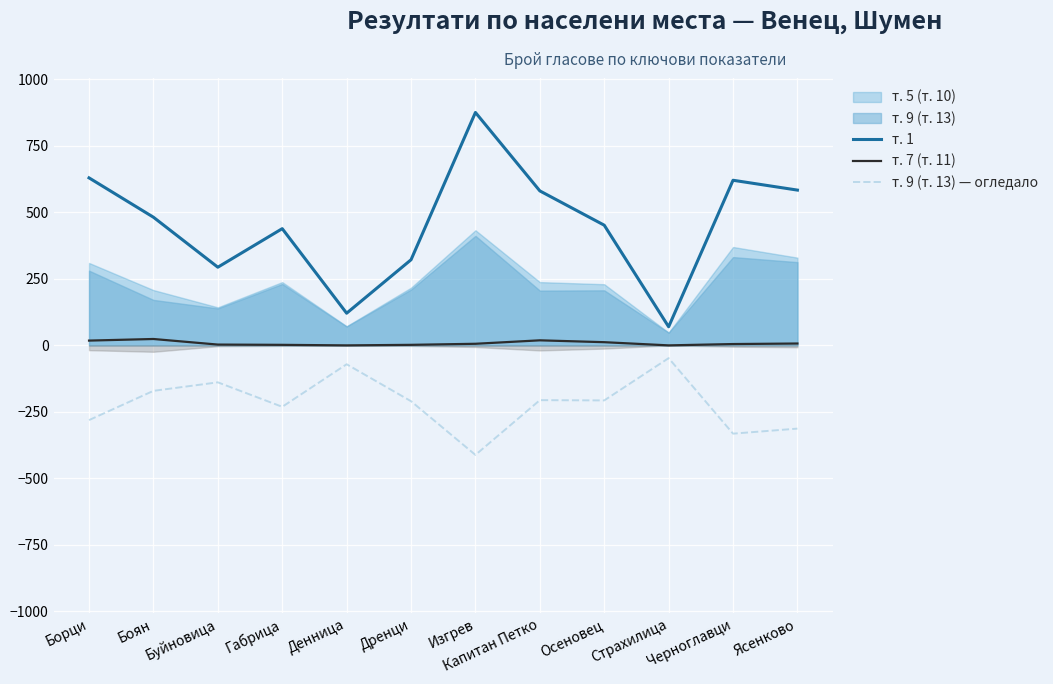

What is the average value of the т. 9 (т. 13) — огледало series?

-218